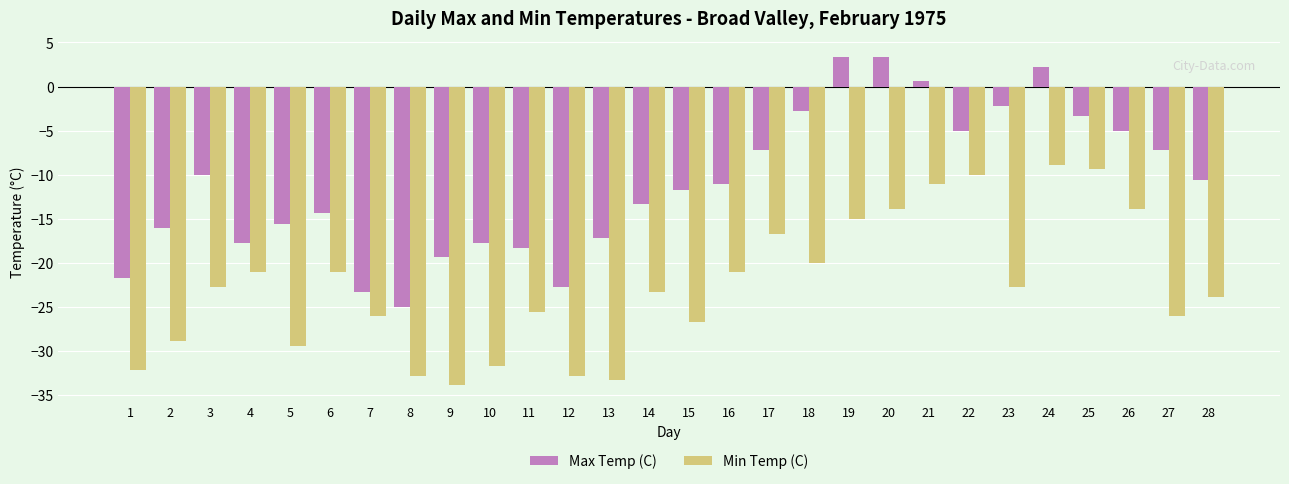

Reading left to right, transcribe all the data shown in this chart.

Max Temp (C): 1=-21.7	2=-16.1	3=-10.0	4=-17.8	5=-15.6	6=-14.4	7=-23.3	8=-25.0	9=-19.4	10=-17.8	11=-18.3	12=-22.8	13=-17.2	14=-13.3	15=-11.7	16=-11.1	17=-7.2	18=-2.8	19=3.3	20=3.3	21=0.6	22=-5.0	23=-2.2	24=2.2	25=-3.3	26=-5.0	27=-7.2	28=-10.6
Min Temp (C): 1=-32.2	2=-28.9	3=-22.8	4=-21.1	5=-29.4	6=-21.1	7=-26.1	8=-32.8	9=-33.9	10=-31.7	11=-25.6	12=-32.8	13=-33.3	14=-23.3	15=-26.7	16=-21.1	17=-16.7	18=-20.0	19=-15.0	20=-13.9	21=-11.1	22=-10.0	23=-22.8	24=-8.9	25=-9.4	26=-13.9	27=-26.1	28=-23.9